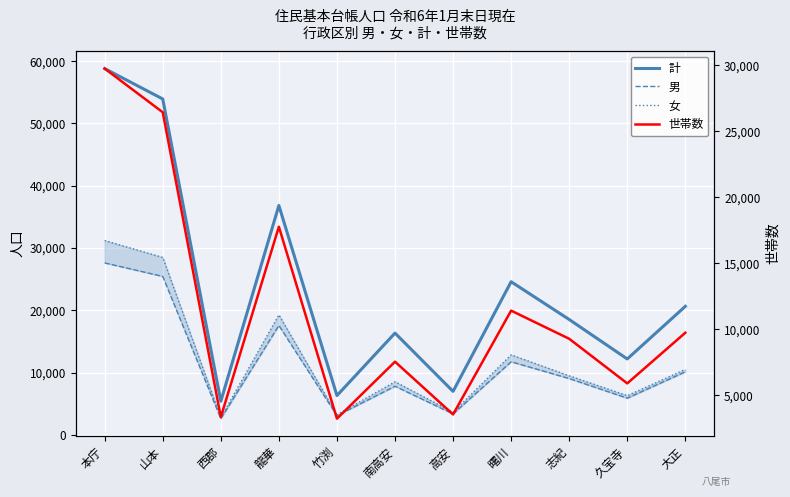

At which category does the chart reach its peak across all series?

本庁